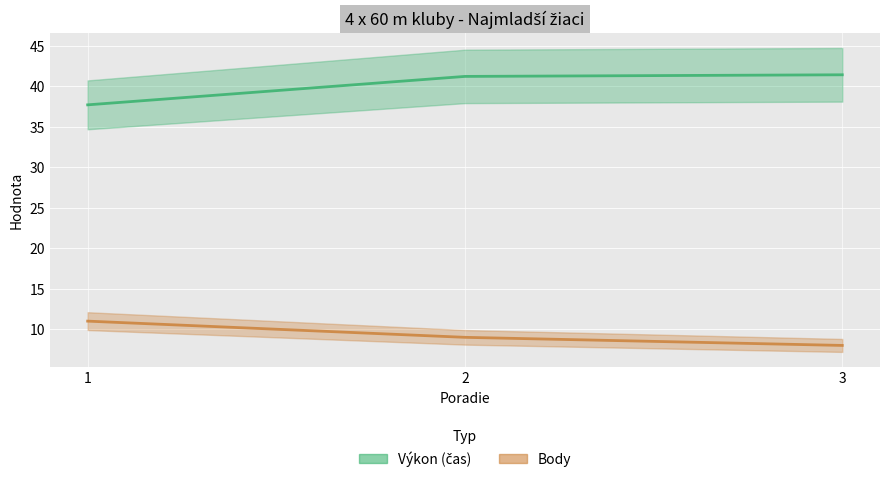

List the series in order of their overall mean, lowest first.

Body, Výkon